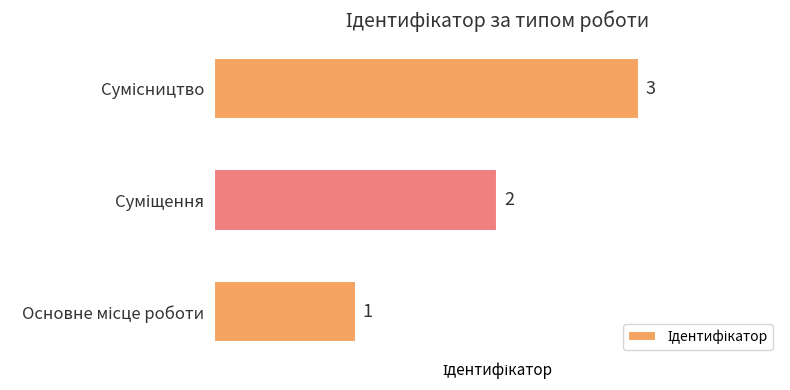

What is the sum of all values?

6